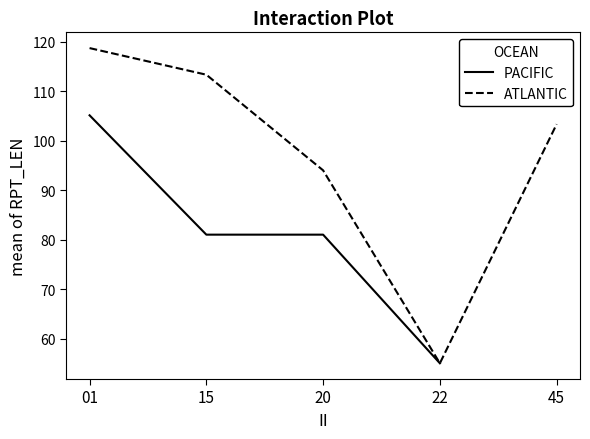

What is the value of the PACIFIC point at the 1st from the left?

105.1